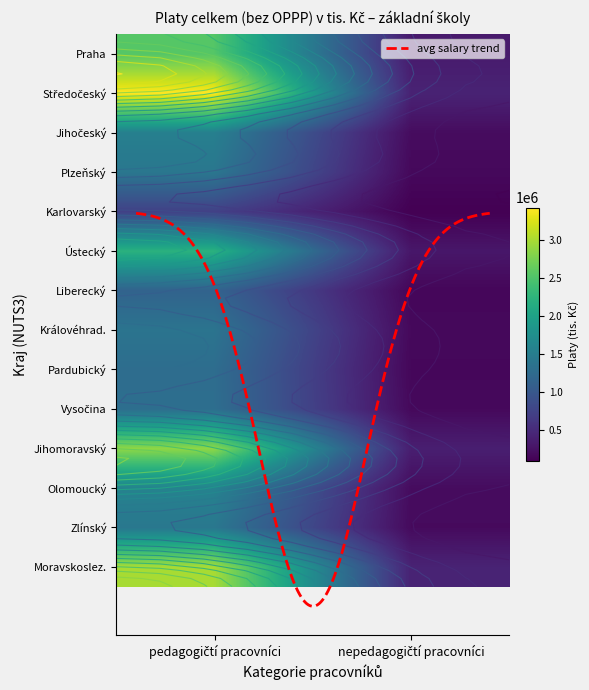

What is the approximate value of CZ042 at 0?

2220181.5